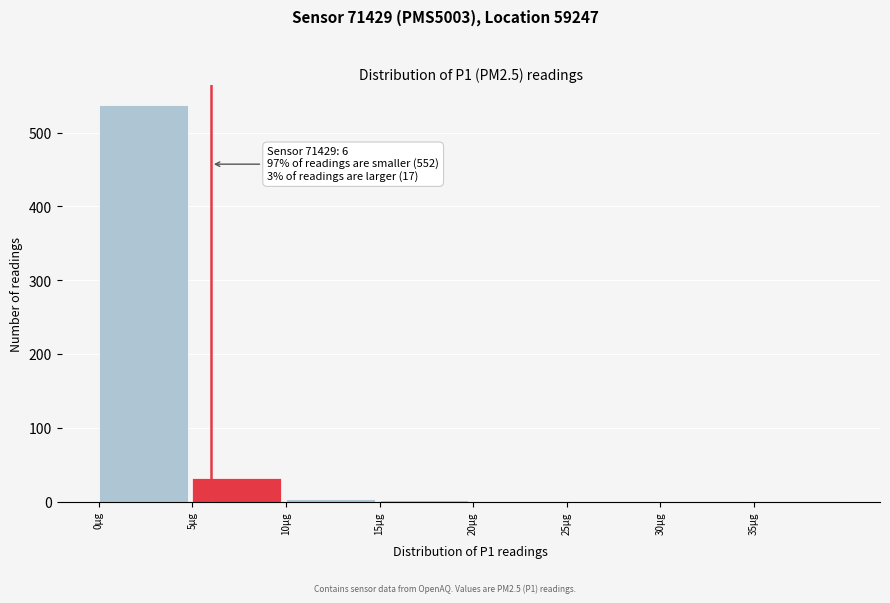

Which range on the x-axis has the tallest bar?

0 to 5